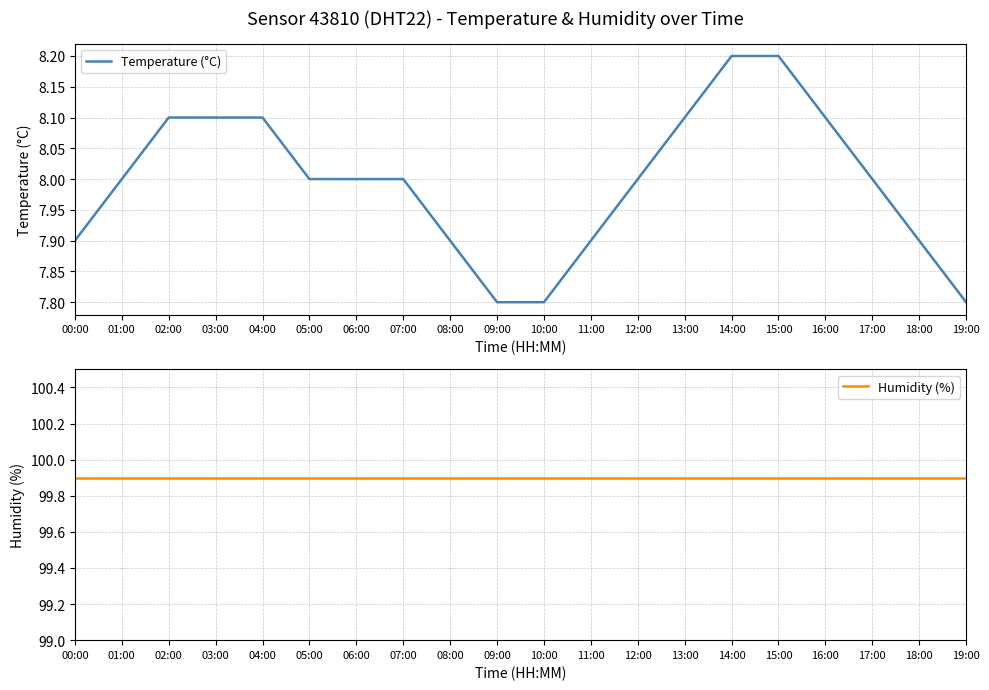

How many distinct data groups are displayed?

2